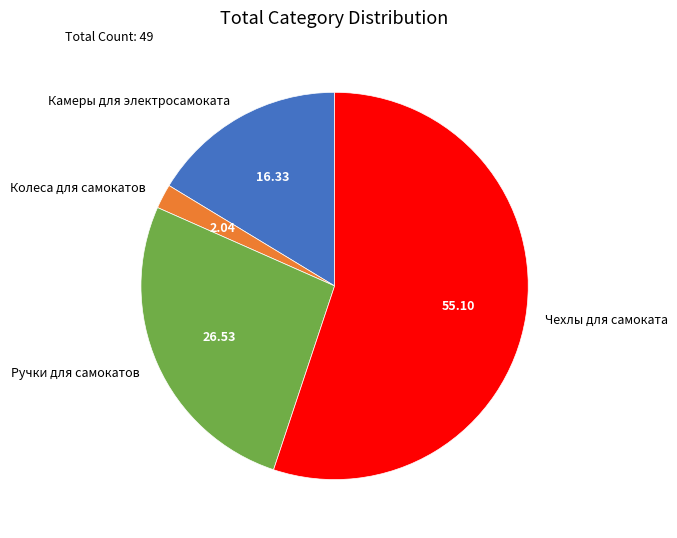

Is it true that Ручки для самокатов is 15% of the pie?

False